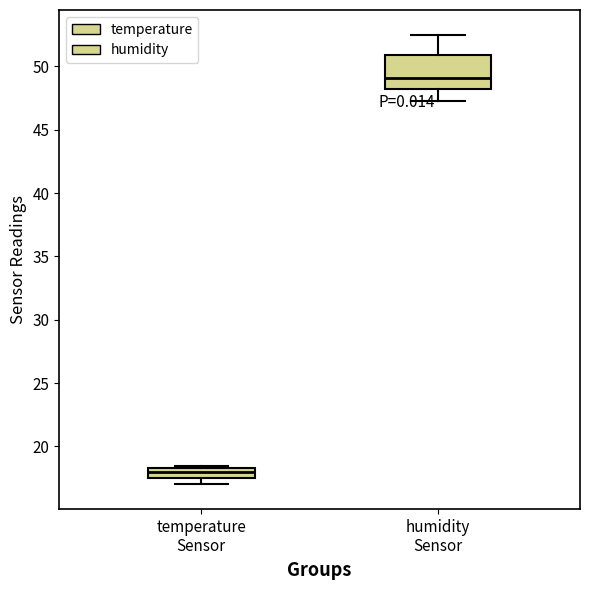

Which box has the lowest median line?

temperature Sensor